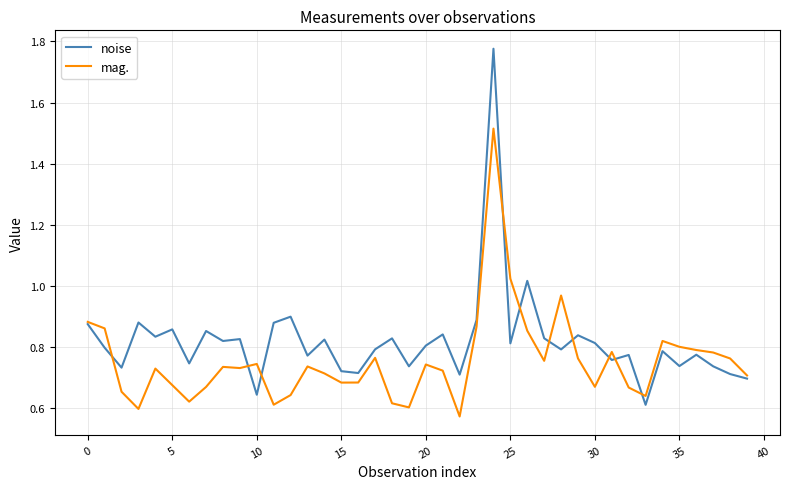

Which series has the largest range (max minus min)?

noise